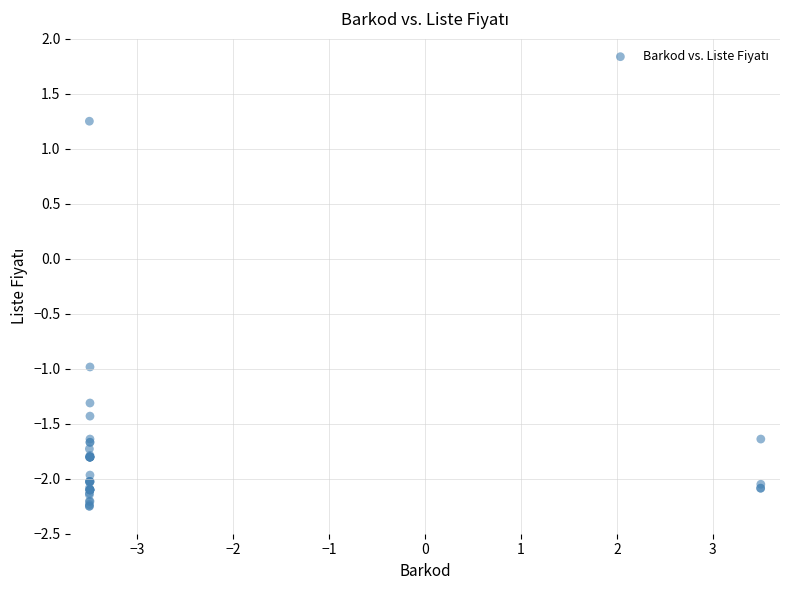

What Y value in the scatter plot is closest to 0?

-1.0